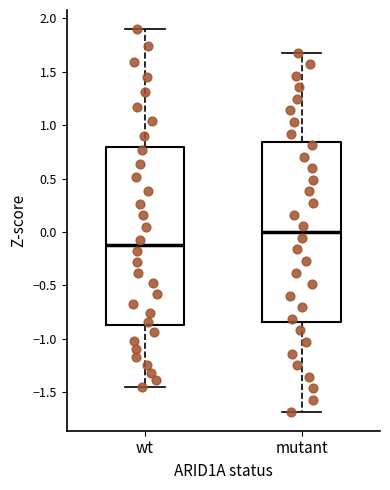

Reading left to right, transcribe this box plot: for each box, give where its median line is, the range the box spans, and where its two whiskers end, as read against the y-axis. The values are not printed on the chart, so give them approximately, as read against the axis.

wt: median -0.15, box -0.85 to 0.80, whiskers -1.45 to 1.90
mutant: median 0.00, box -0.85 to 0.85, whiskers -1.70 to 1.70